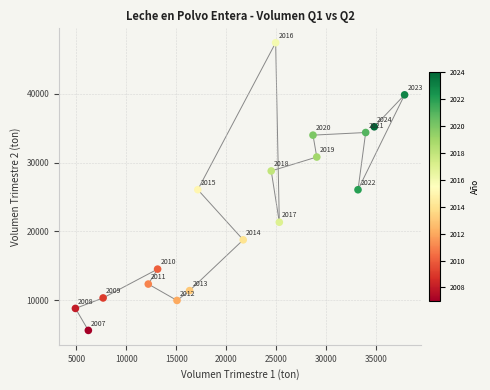

What is the range of Y values (max minus min)?

41769.3